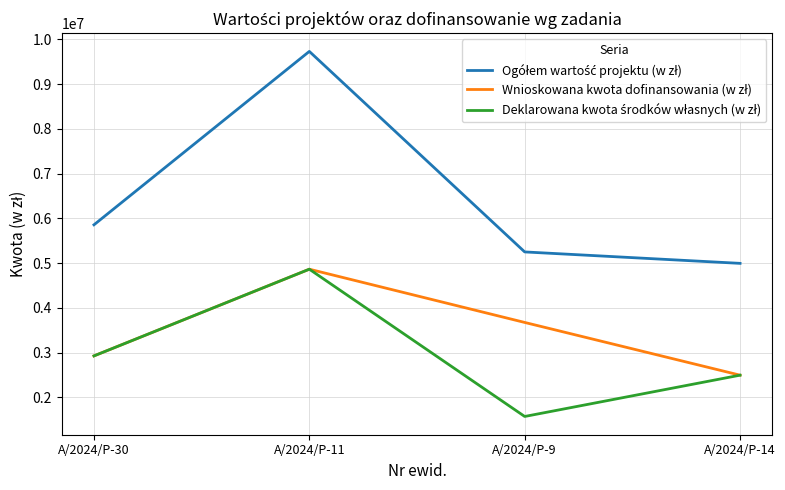

What is the minimum value shown in the chart?

1575381.3